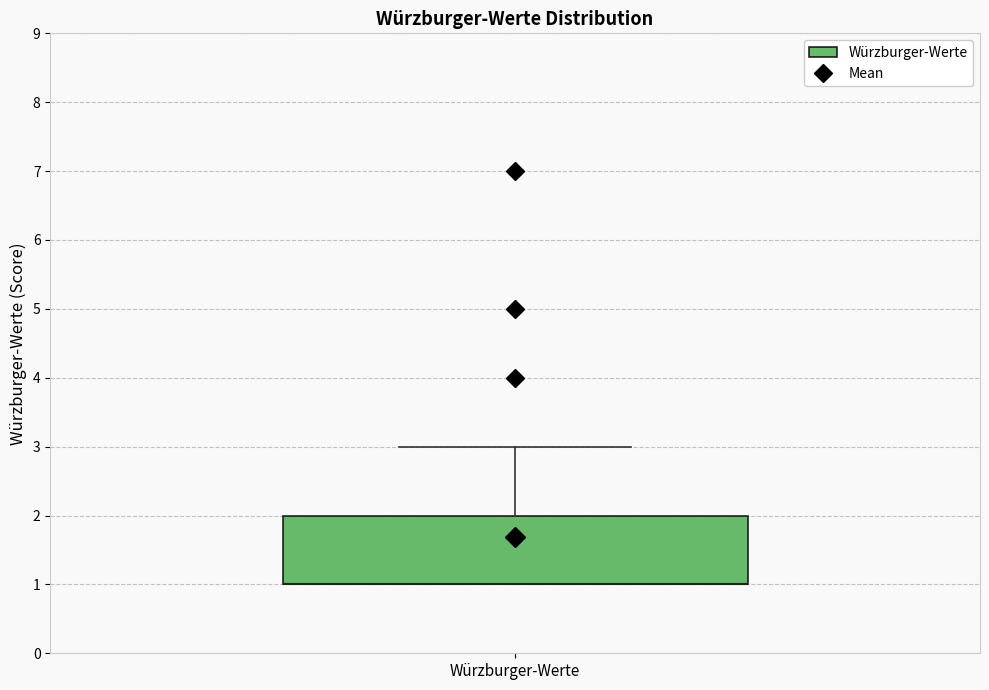

Transcribe this box plot: give where the median line is, the range the box spans, and where the two whiskers end, as read against the y-axis. The values are not printed on the chart, so give them approximately, as read against the axis.

median 1 (drawn on the box's lower edge), box 1 to 2, whiskers 1 to 3